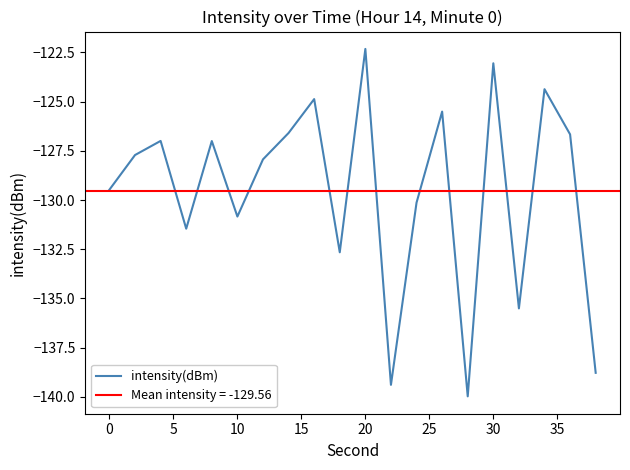

Reading left to right, transcribe all the data shown in this chart.

-129.5	-127.7	-127.0	-131.5	-127.0	-130.8	-127.9	-126.6	-124.9	-132.7	-122.3	-139.4	-130.1	-125.5	-140.0	-123.1	-135.5	-124.4	-126.7	-138.8